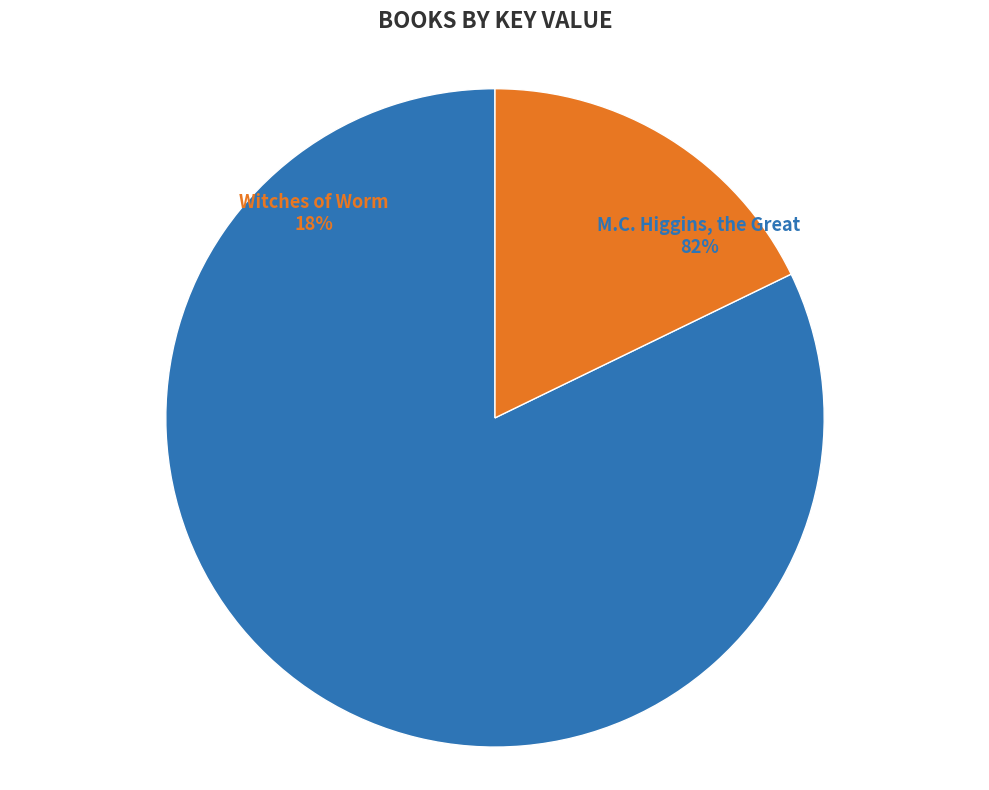

What is the smallest slice in the pie chart?

Witches of Worm